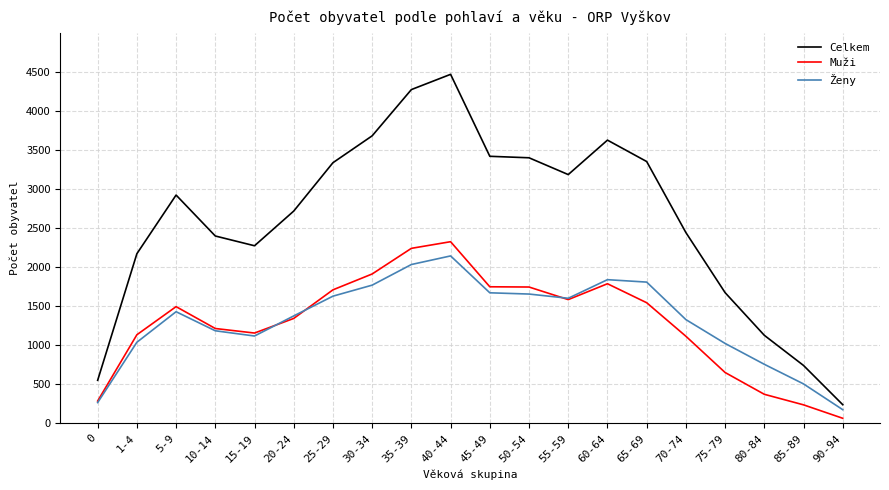

How many values in the Muži series are below 1493?

10